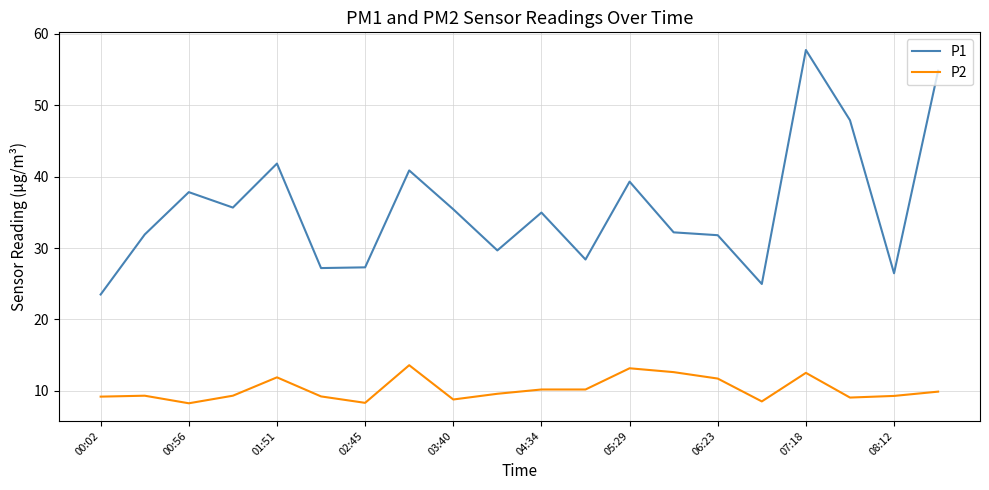

True or false: P2 has more than 1 interior local peaks.

True